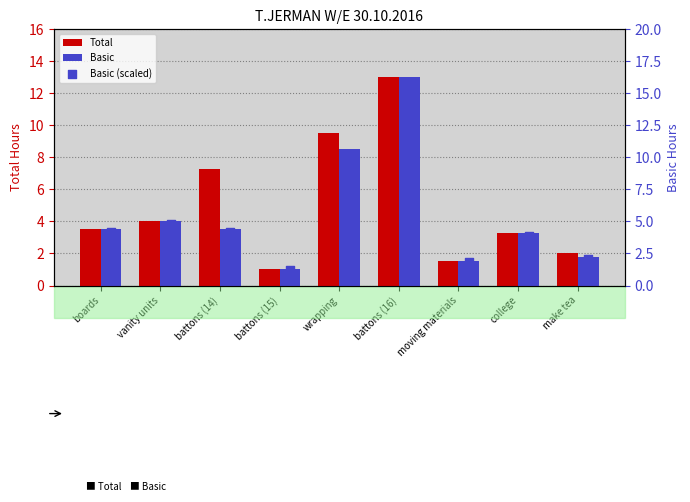

What is the total value across all series at boards?

11.2